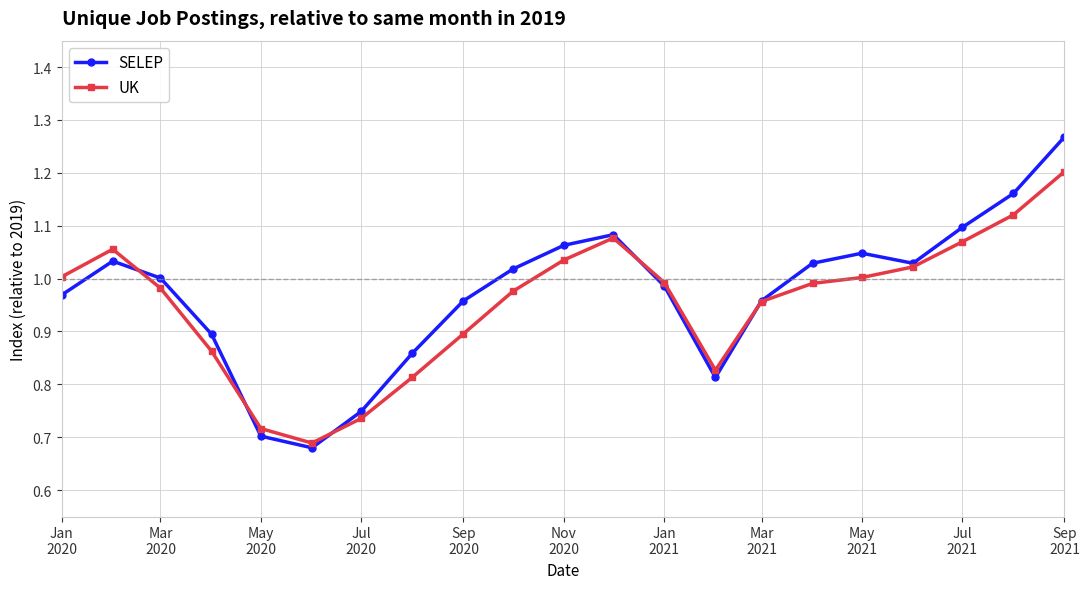

Which series has the widest spread of values?

SELEP